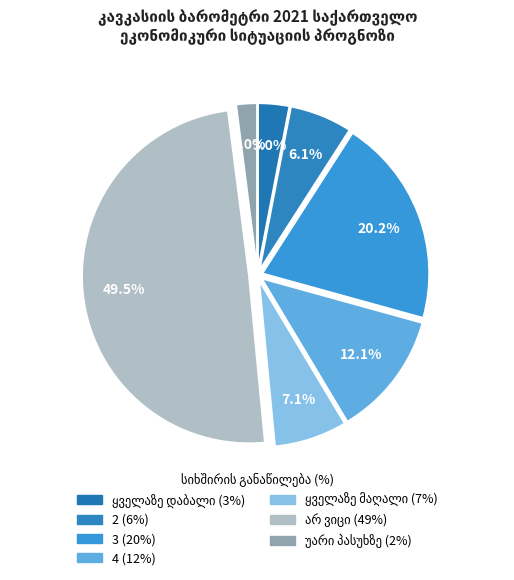

Is it true that 3 is 20% of the pie?

True